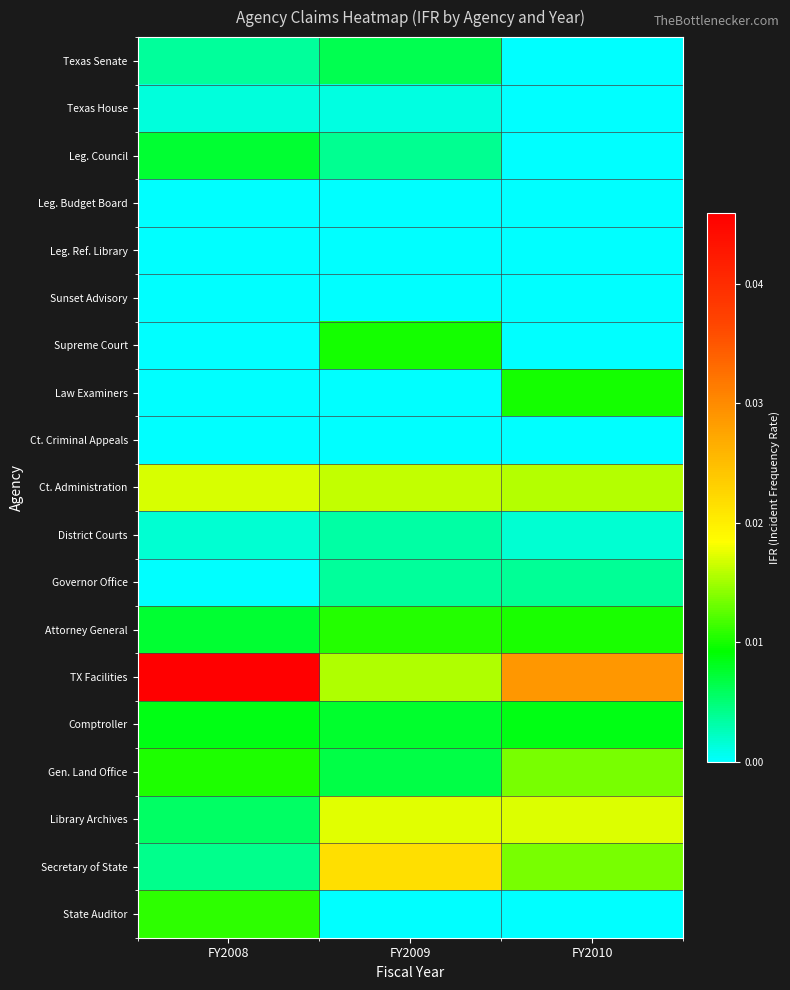

What is the total value across all series at FY2010?

0.1